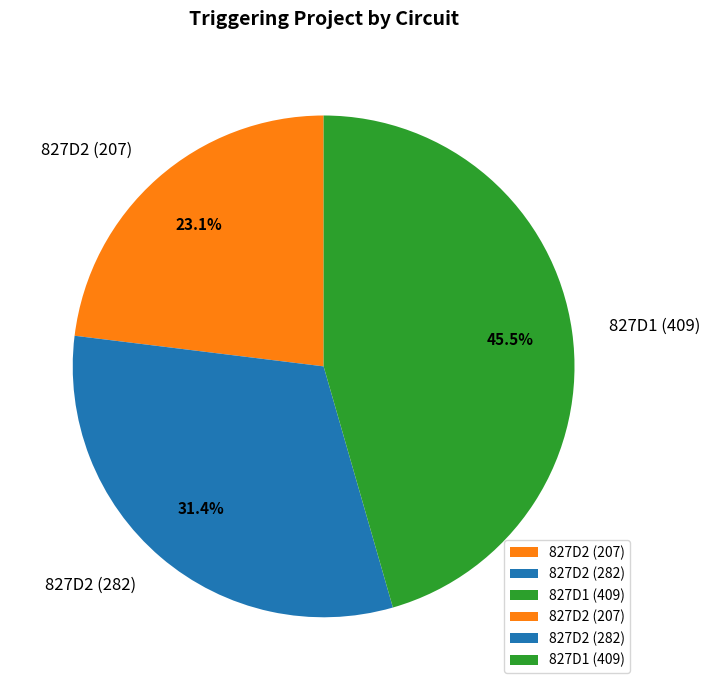

To the nearest percent, what is the difference between the largest and smallest slice percentages?

22%